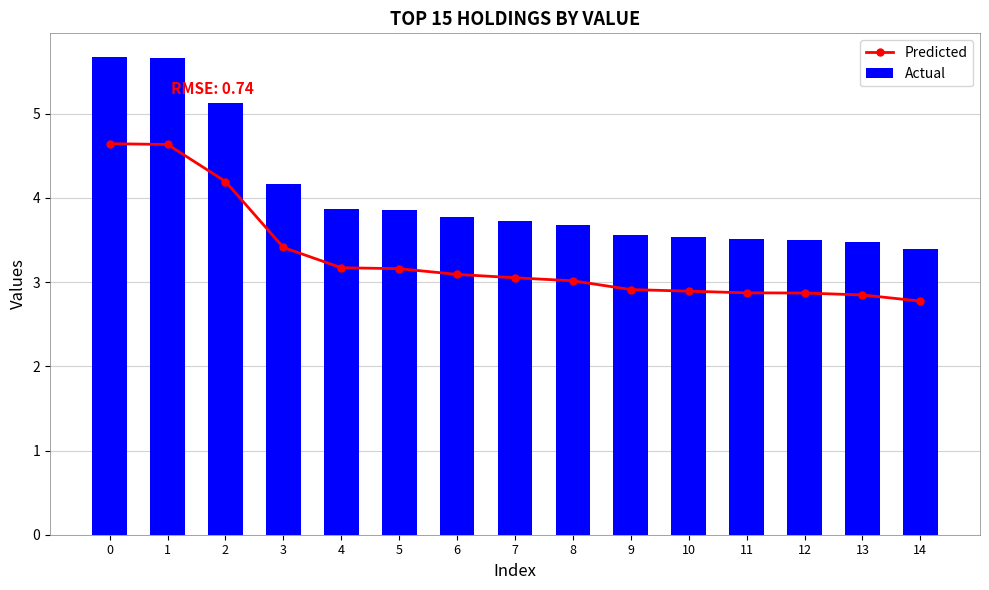

Is the value of Predicted at 14 greater than the value of Actual at 2?

No